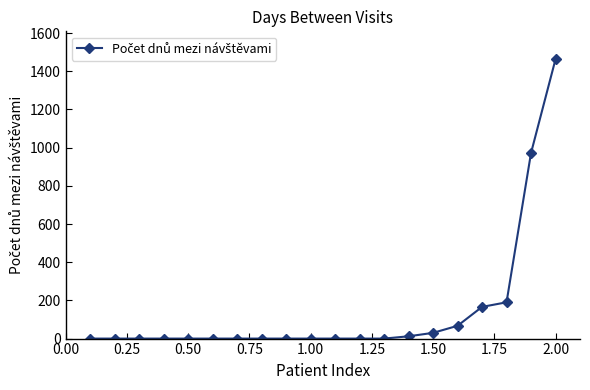

What is the difference between the maximum and minimum values?

1463